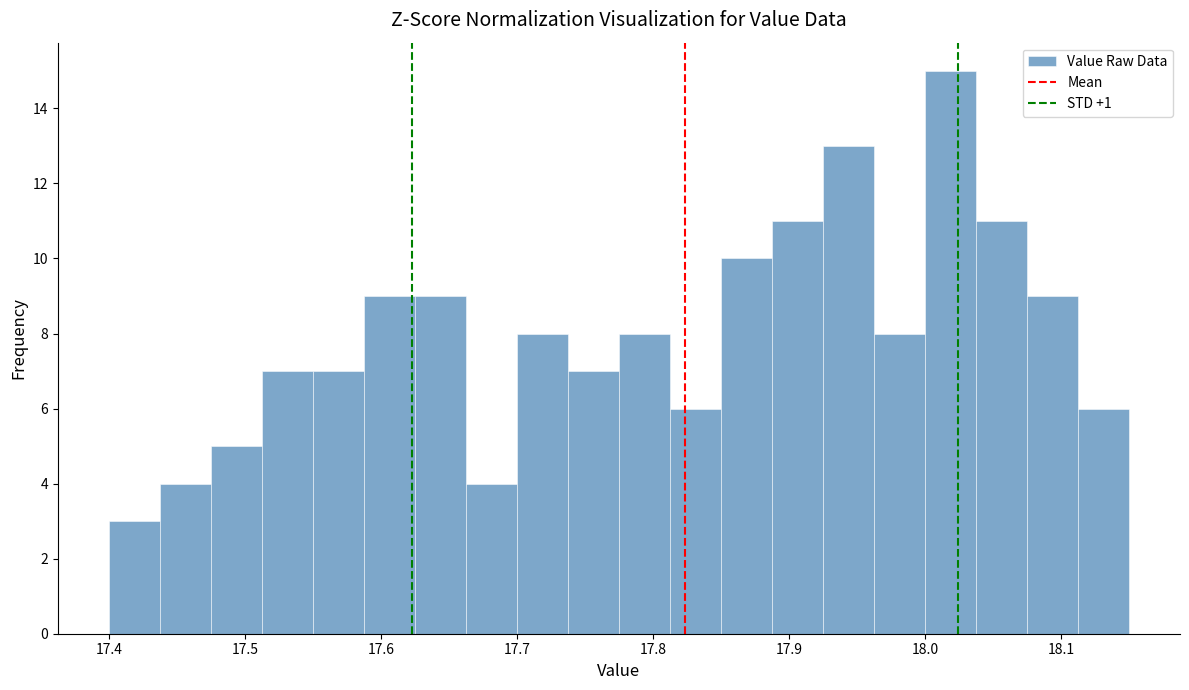

Read against the x-axis, roughly where is the centre of the tallest bar?

18.02